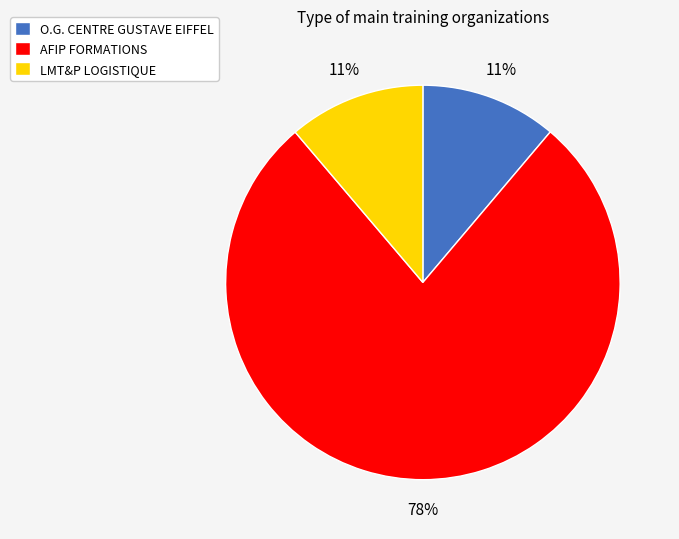

Which category has the biggest portion of the pie?

AFIP FORMATIONS